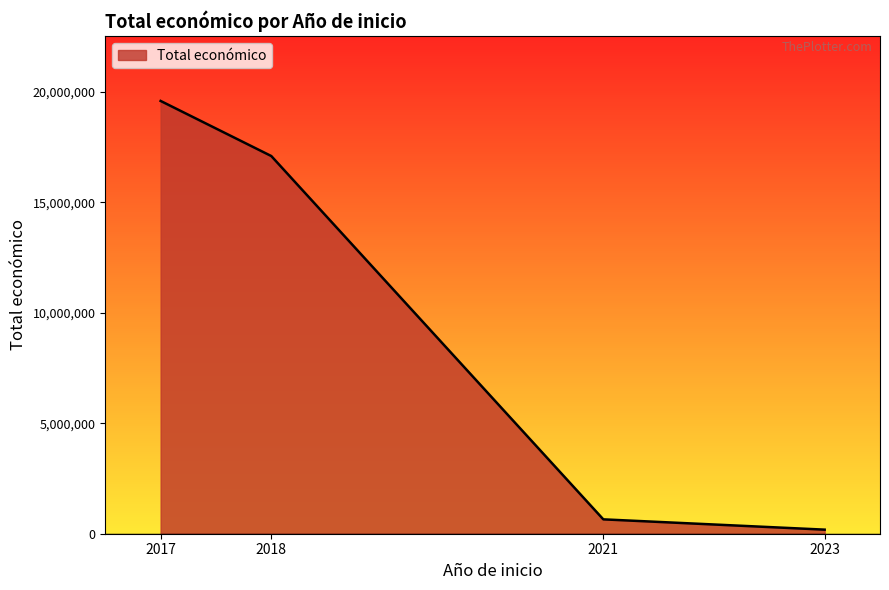

What is the difference between the maximum and minimum values?

19411056